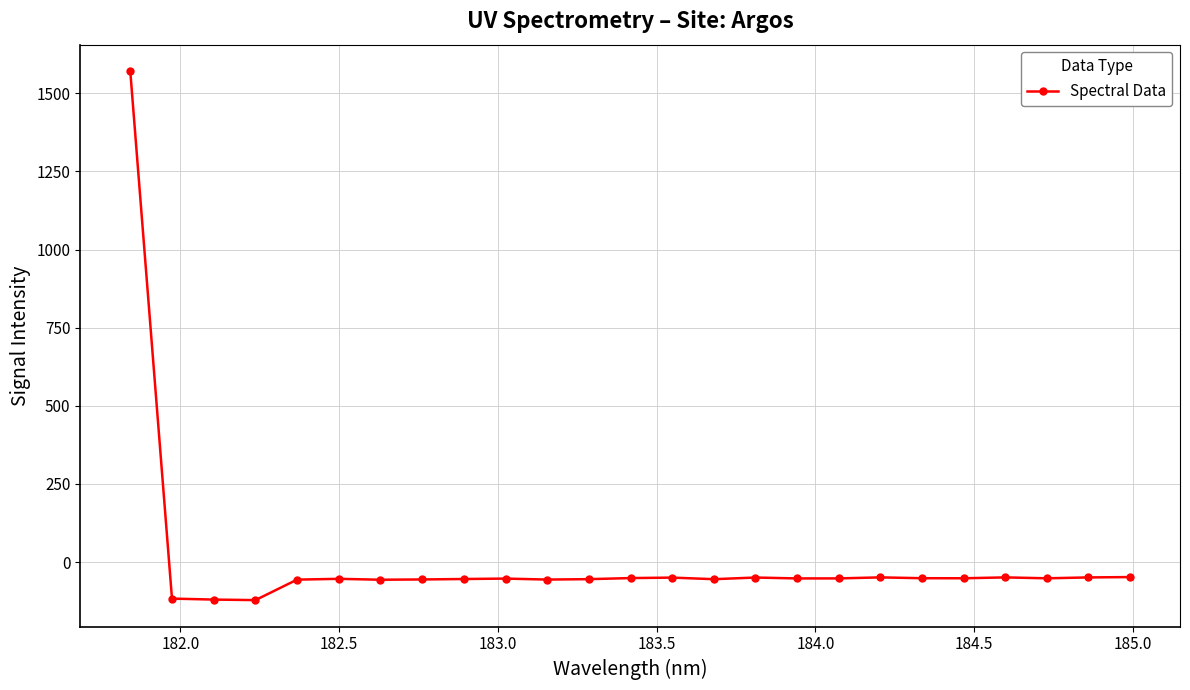

What is the minimum value shown in the chart?

-121.5